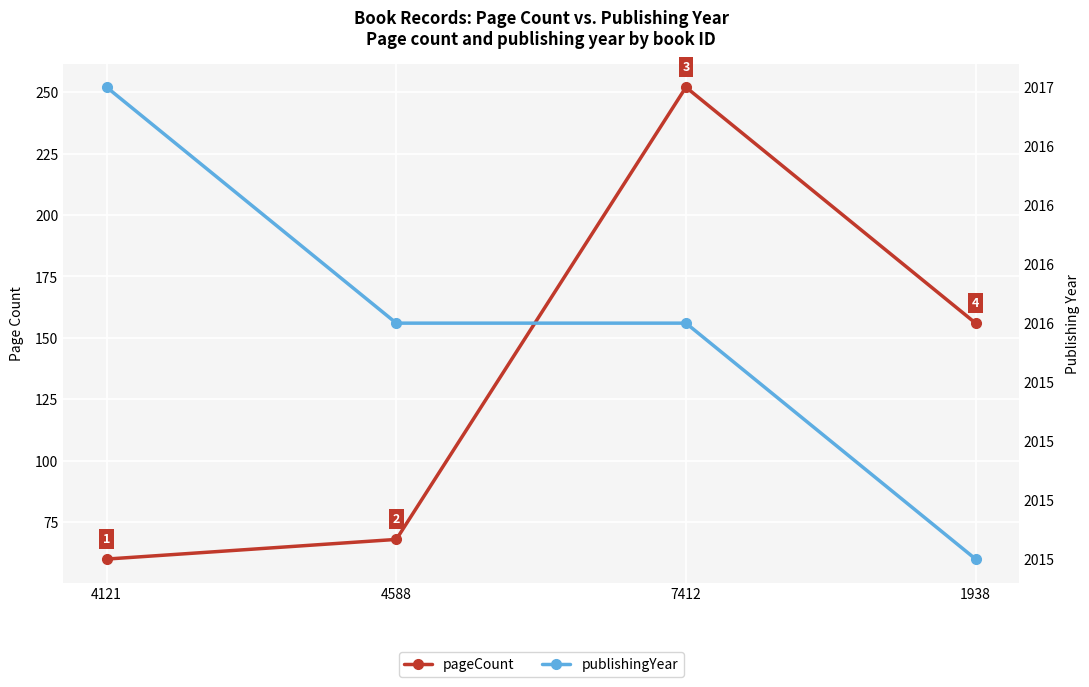

Reading right to left, transcribe all the data shown in this chart.

pageCount: 1938=156	7412=252	4588=68	4121=60
publishingYear: 1938=2015	7412=2016	4588=2016	4121=2017